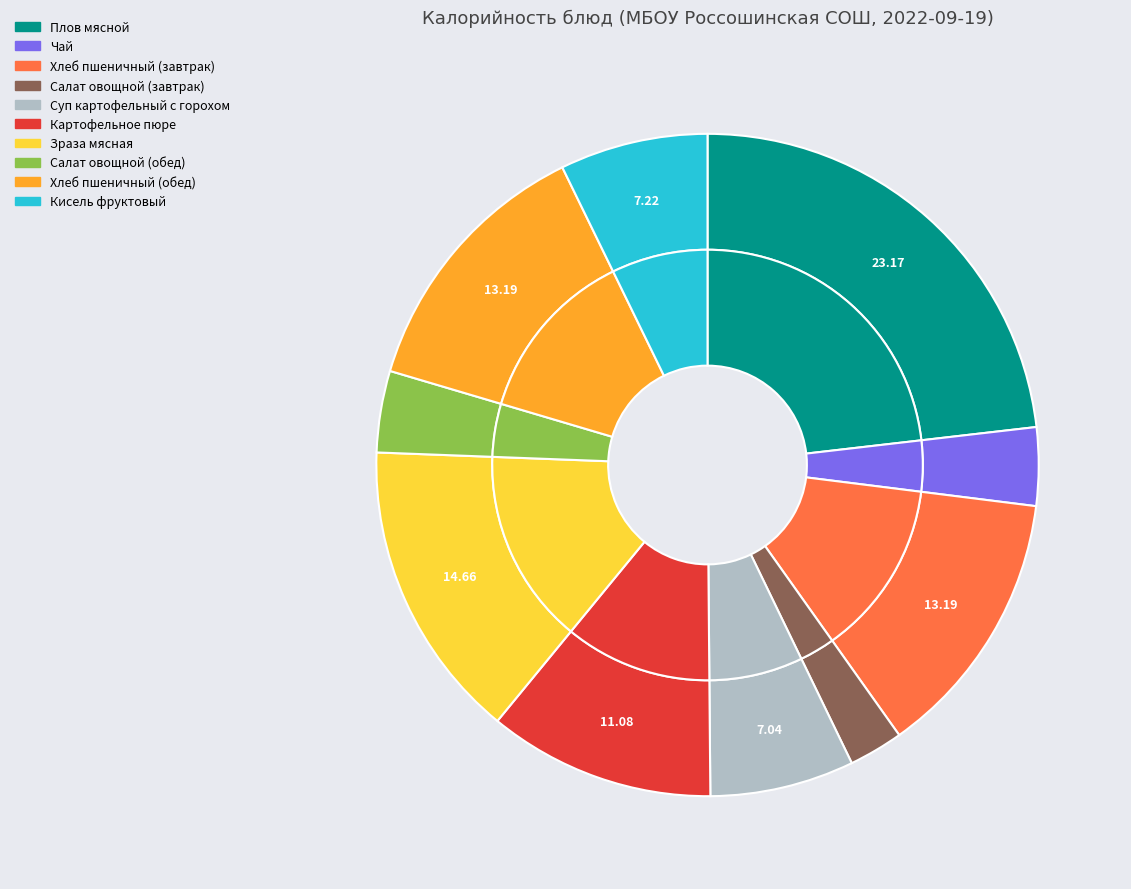

Count the number of slices in the pie.

10